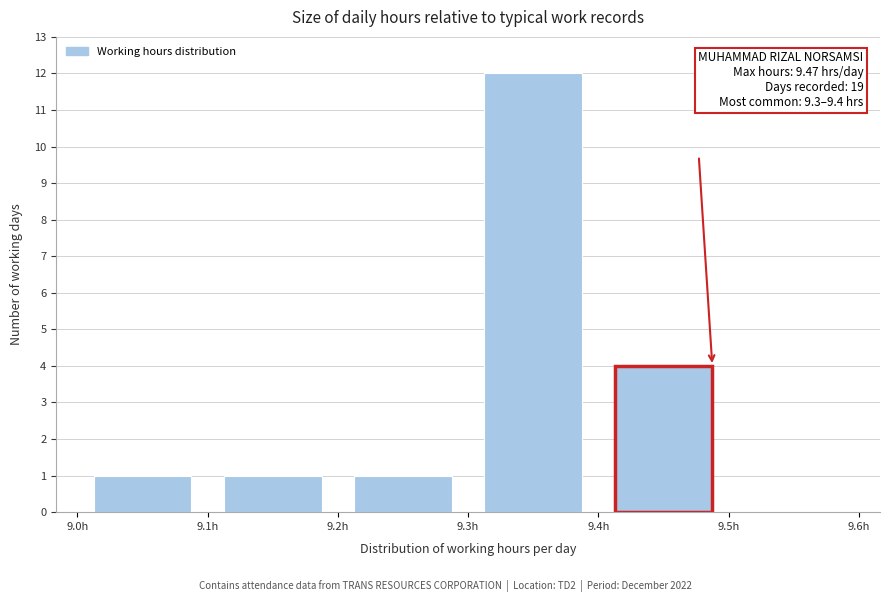

Which range on the x-axis has the tallest bar?

9.3 to 9.4